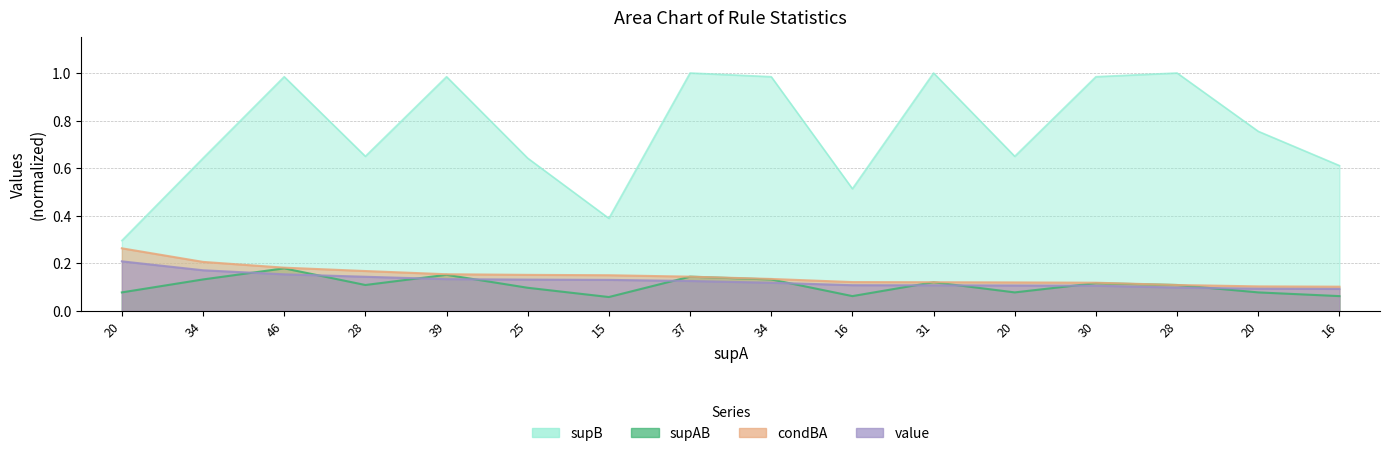

What is the value of the condBA point at the 6th from the left?

0.2